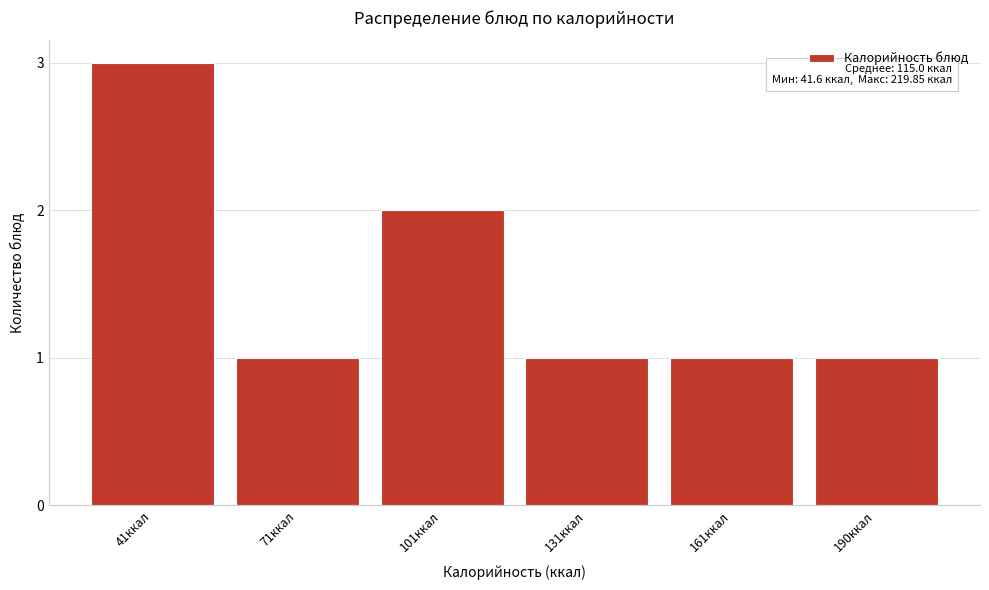

Reading left to right, what are all the values shown in this chart?

41ккал=3	71ккал=1	101ккал=2	131ккал=1	161ккал=1	190ккал=1